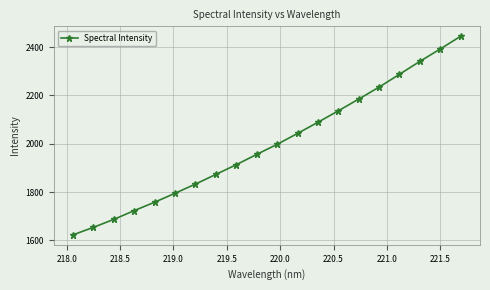

What is the minimum value shown in the chart?

1623.0